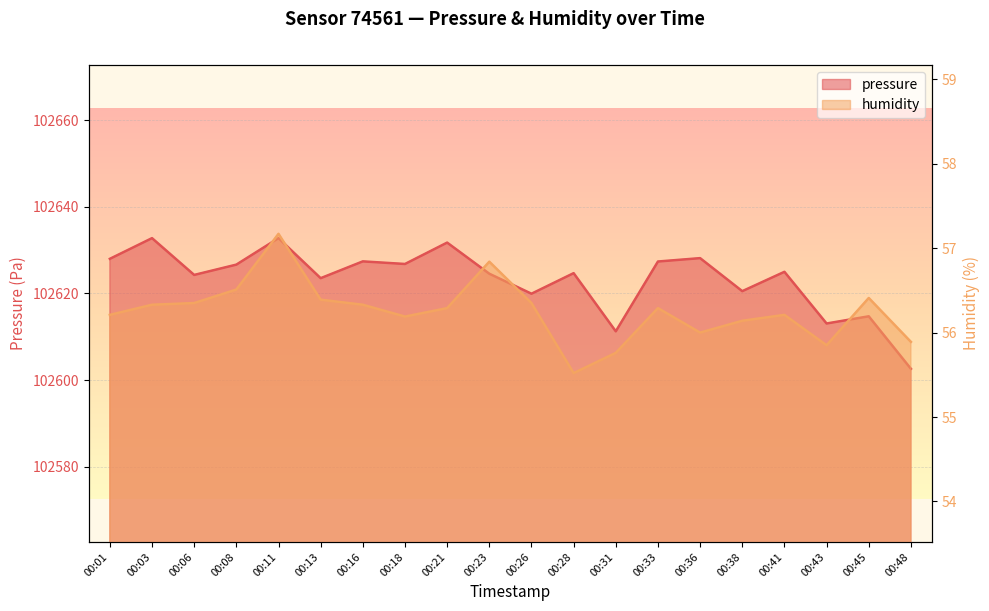

What is the total value across all series at 00:11?

102689.9